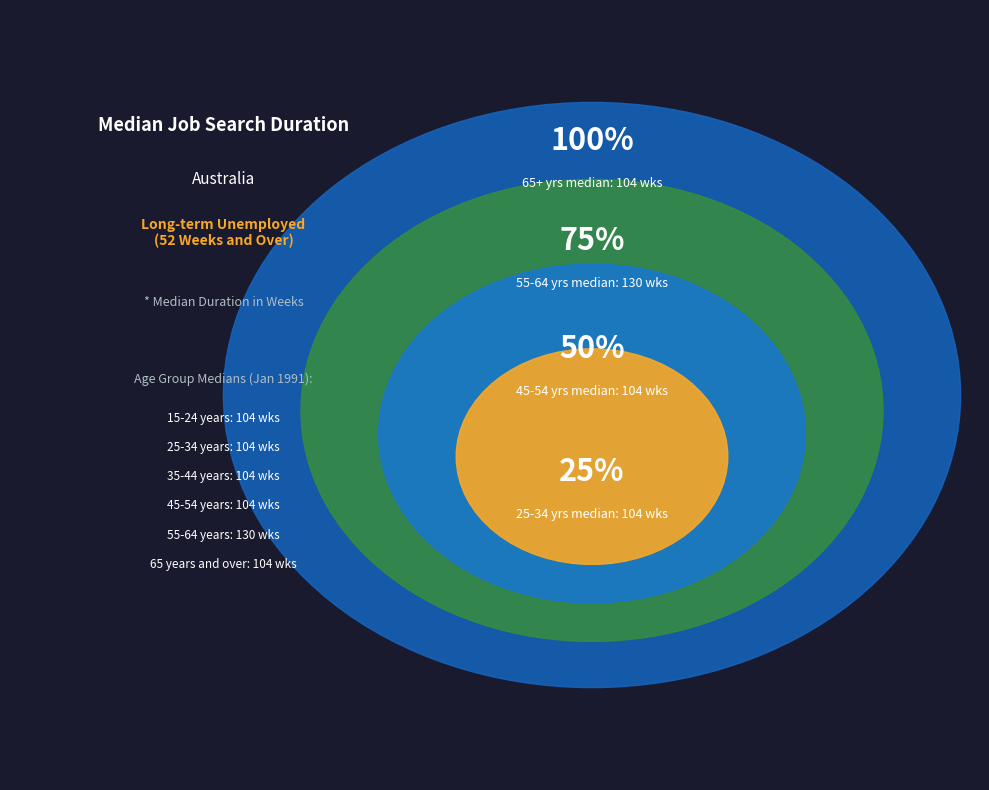

Is there any slice that represents more than half of the pie?

No